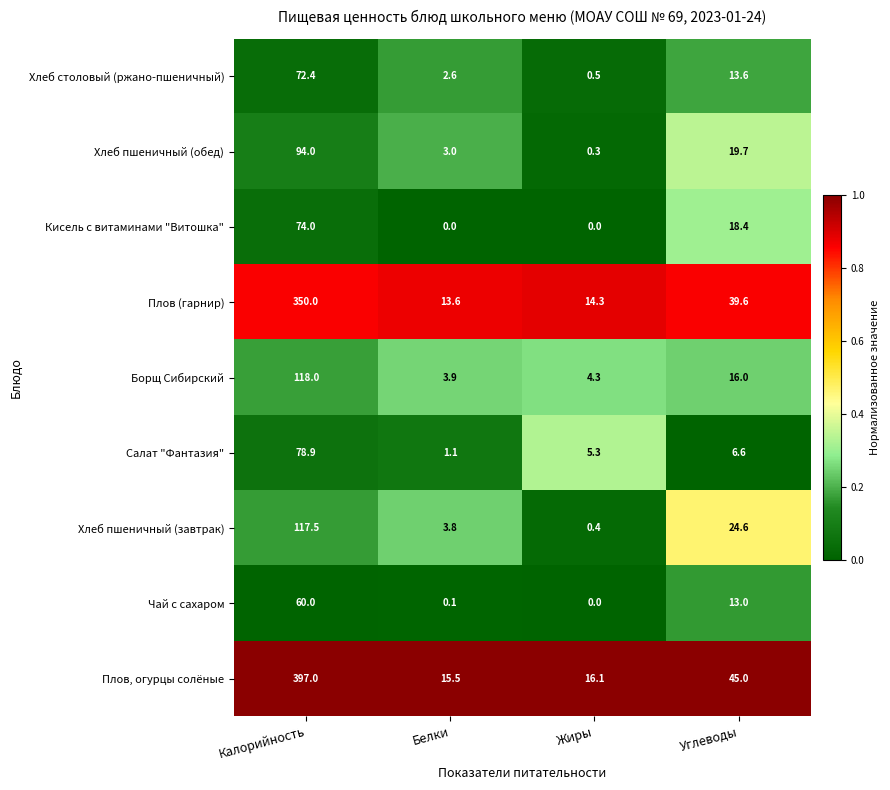

The Хлеб пшеничный (обед) series shows 4.7 at Белки. True or false?

False